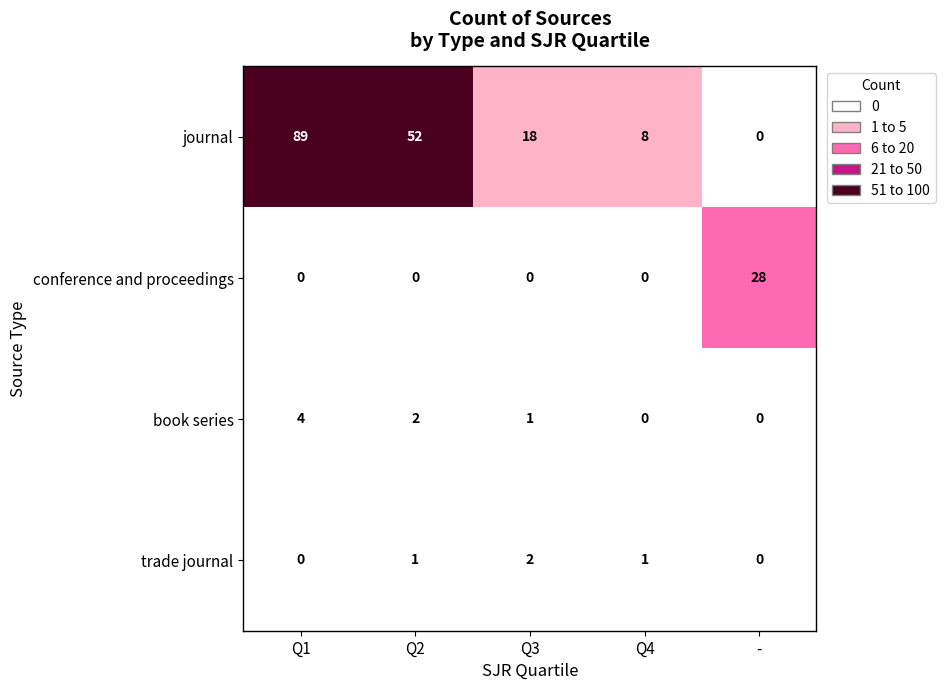

List the series in order of their peak value, lowest first.

trade journal, book series, conference and proceedings, journal